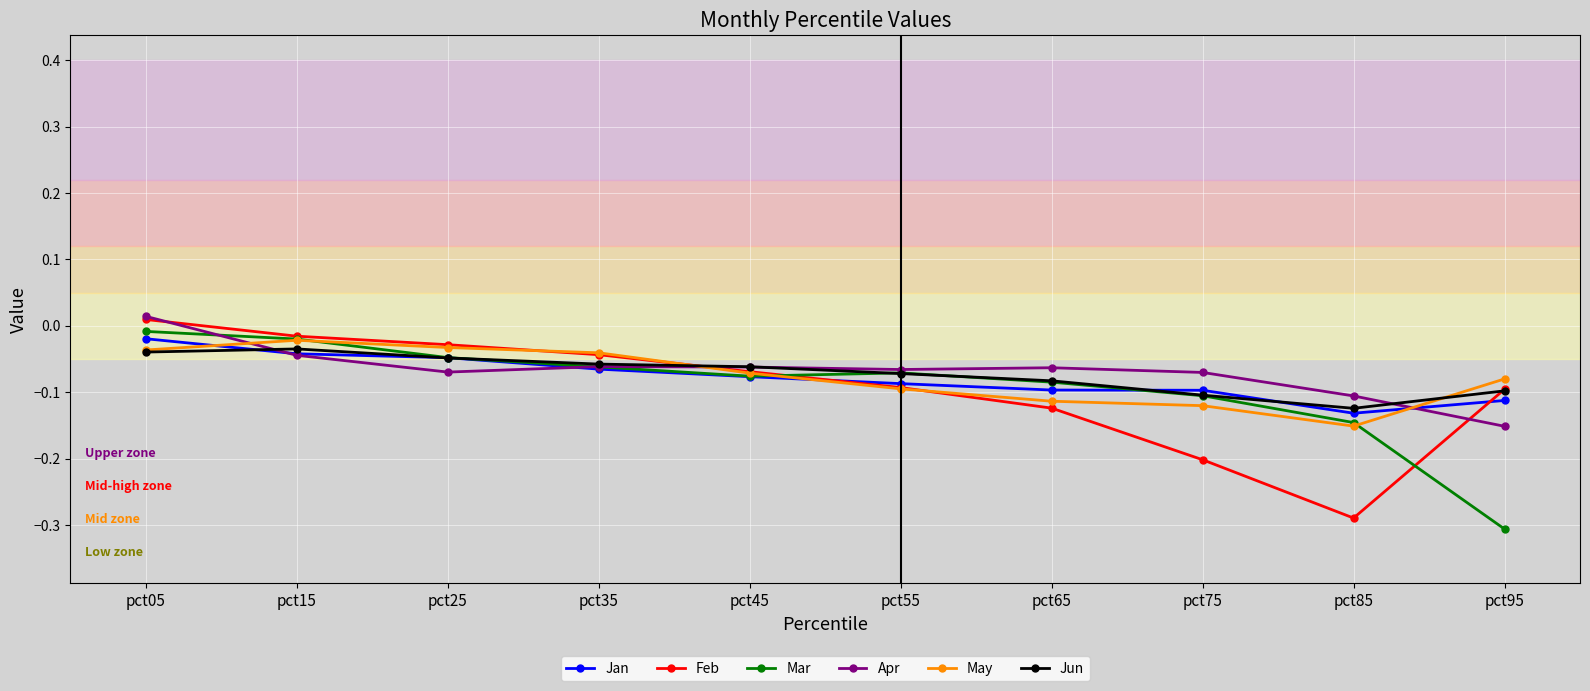

The May series shows -0.1 at pct65. True or false?

True